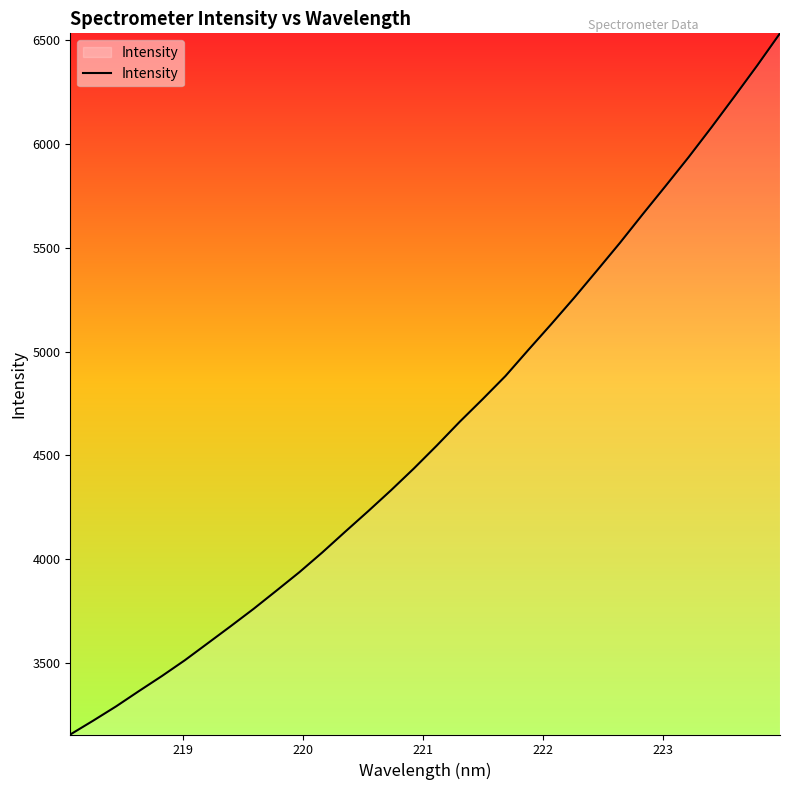

What is the difference between the maximum and minimum values?

3375.8